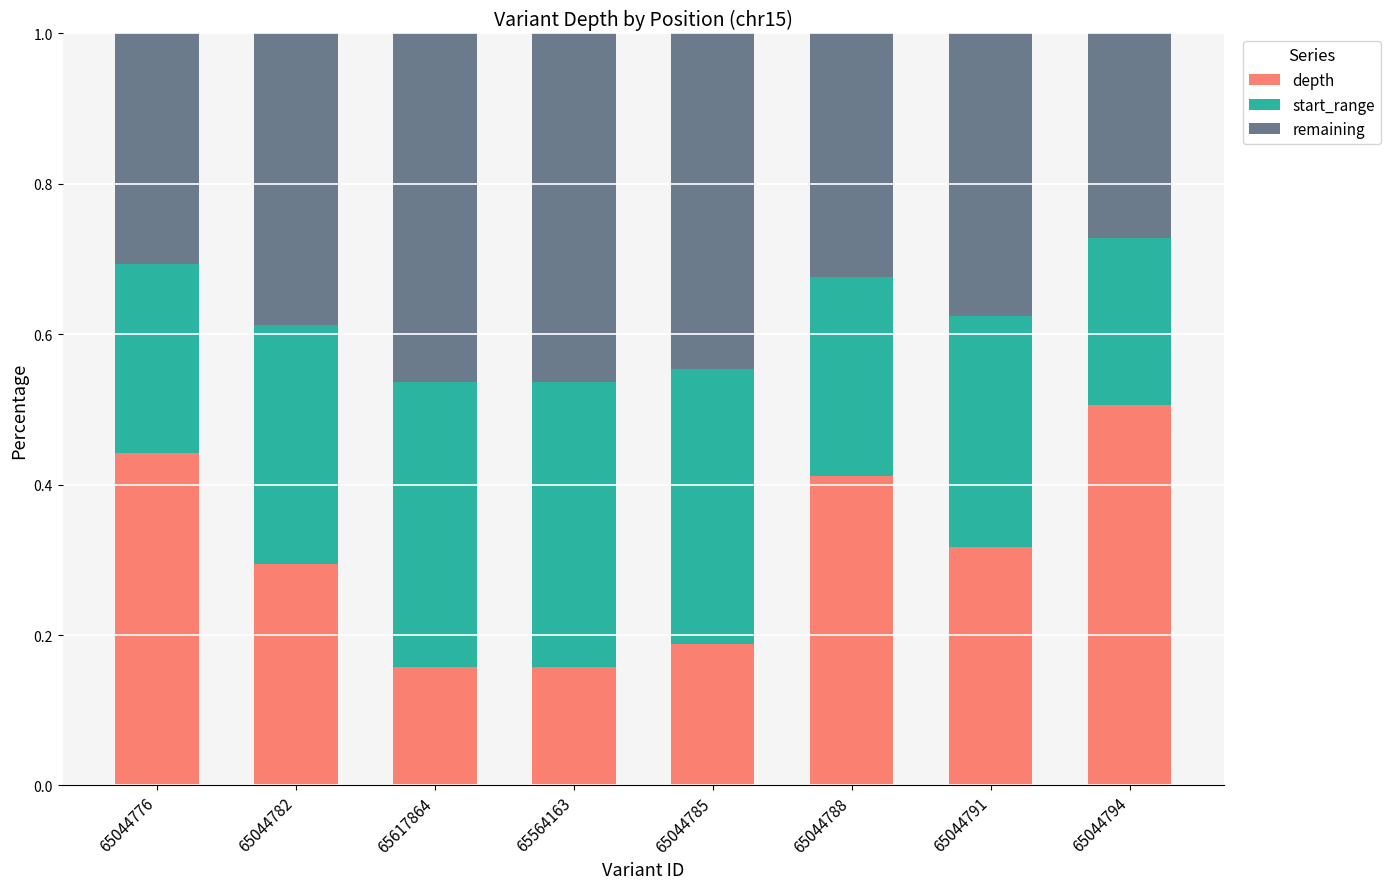

What is the total value across all series at 65044794?

1.0